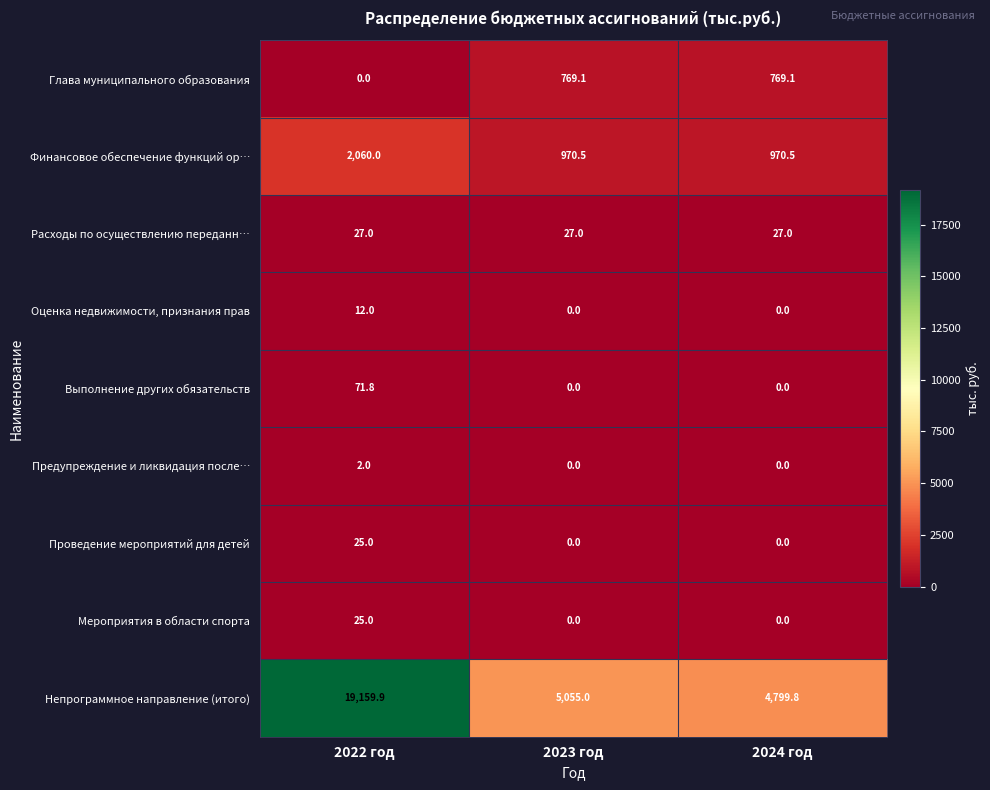

What is the greatest value displayed?

19159.9